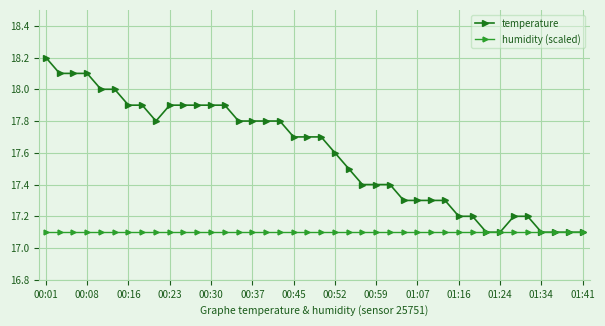

Which series has the widest spread of values?

temperature